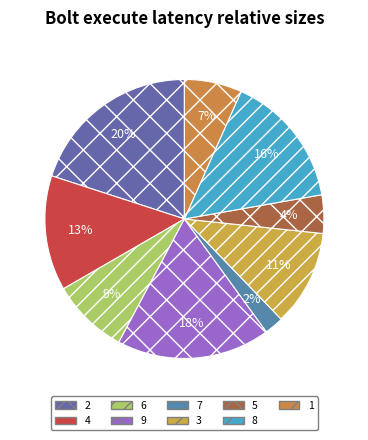

To the nearest percent, what is the difference between the 7 and 5 slice percentages?

2%